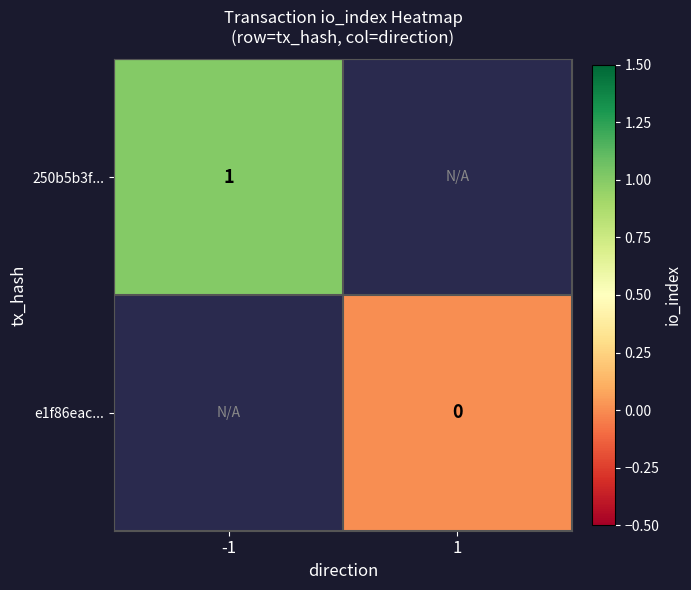

The 250b5b3f... series shows 1 at -1. True or false?

True